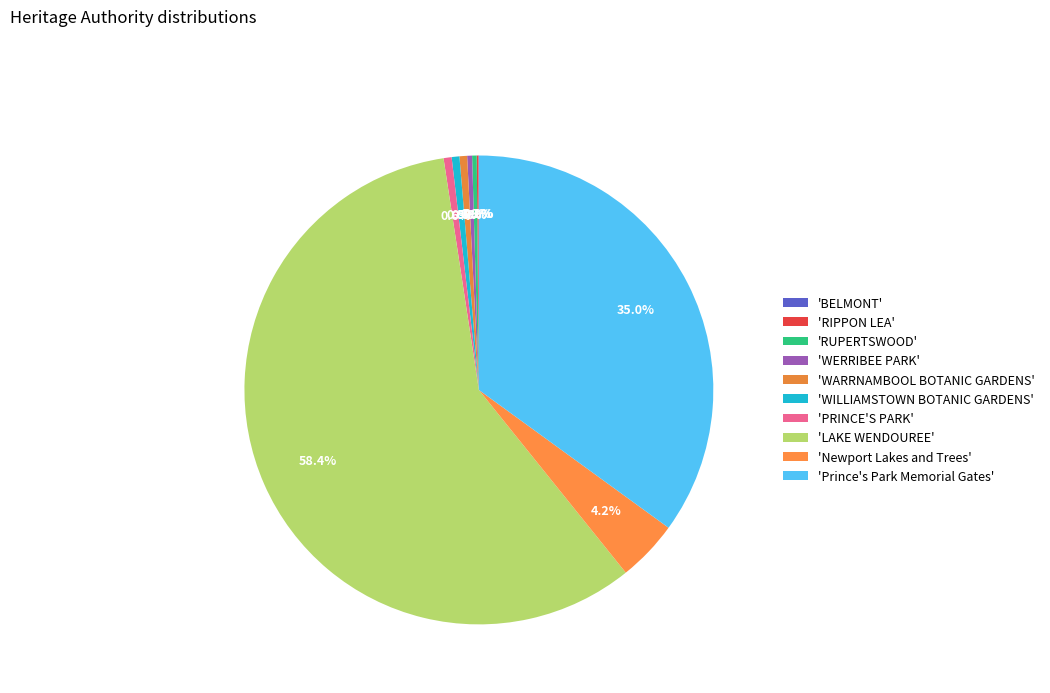

What is the largest slice in the pie chart?

LAKE WENDOUREE